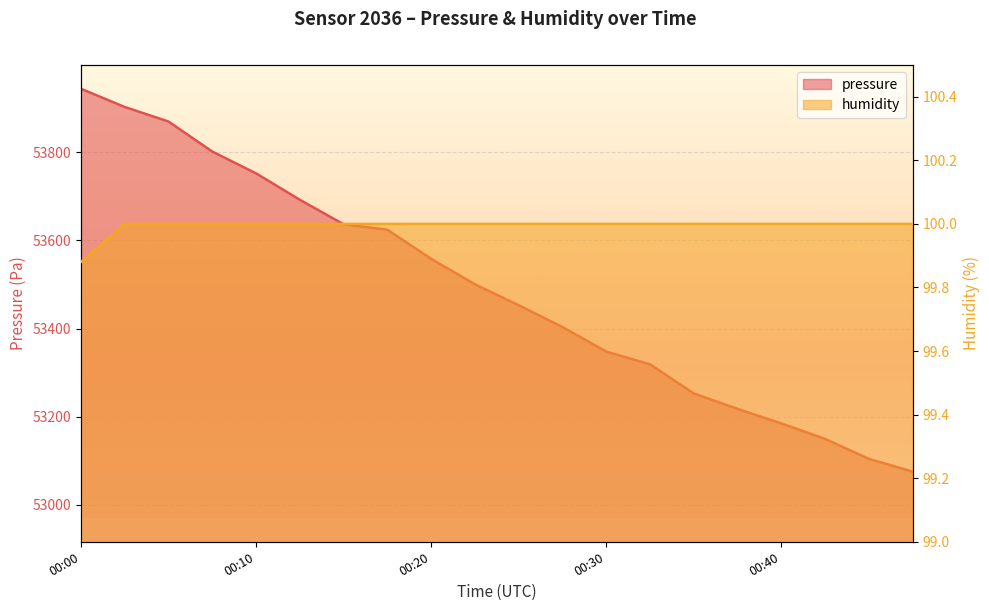

Reading left to right, what are all the values shown in this chart?

pressure: 00:00=53944.4	00:03=53903.1	00:05=53870.1	00:08=53801.9	00:10=53752.4	00:13=53692.5	00:15=53636.8	00:17=53624.4	00:20=53558.3	00:22=53500.5	00:25=53453.1	00:27=53403.5	00:30=53347.8	00:32=53318.9	00:35=53252.8	00:37=53217.7	00:40=53184.7	00:42=53149.6	00:44=53104.2	00:47=53075.3
humidity: 00:00=99.9	00:03=100.0	00:05=100.0	00:08=100.0	00:10=100.0	00:13=100.0	00:15=100.0	00:17=100.0	00:20=100.0	00:22=100.0	00:25=100.0	00:27=100.0	00:30=100.0	00:32=100.0	00:35=100.0	00:37=100.0	00:40=100.0	00:42=100.0	00:44=100.0	00:47=100.0